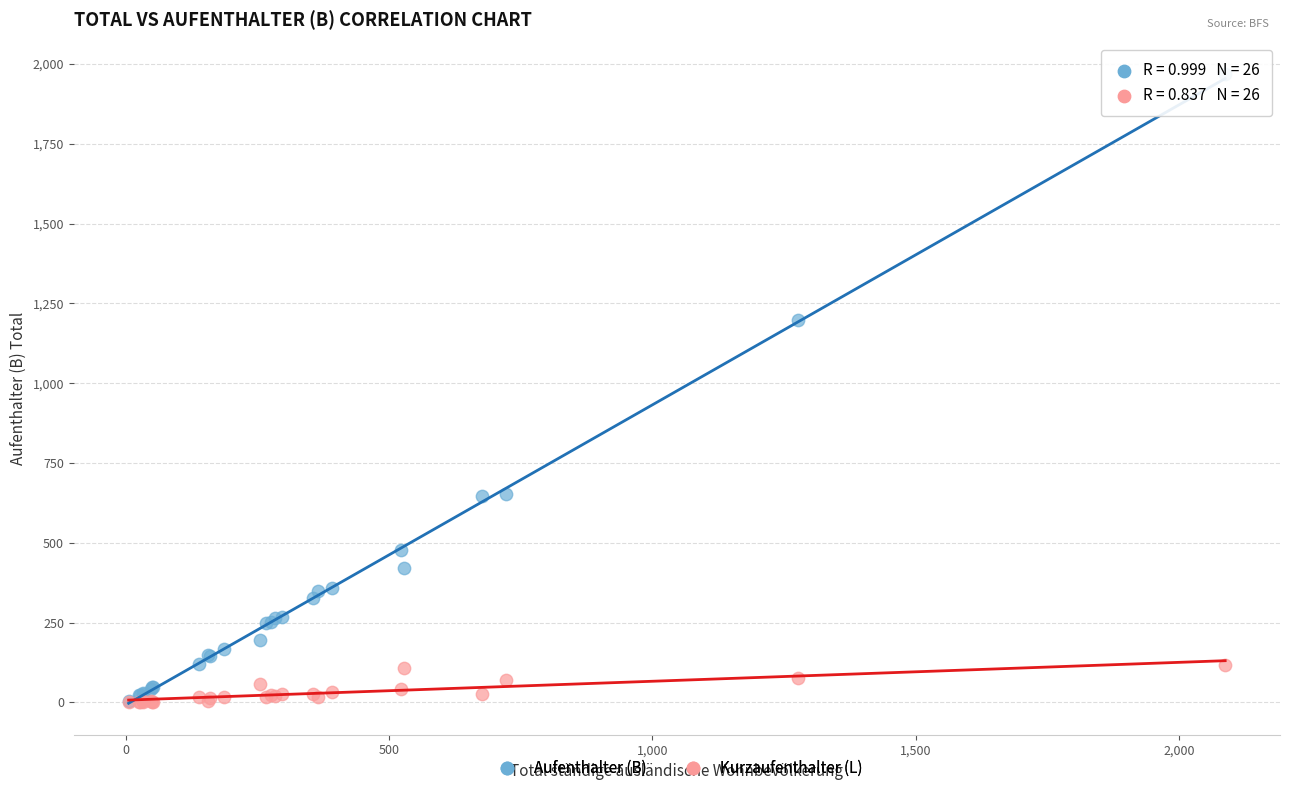

What are all the series names shown in the legend?

Aufenthalter (B), Kurzaufenthalter (L)